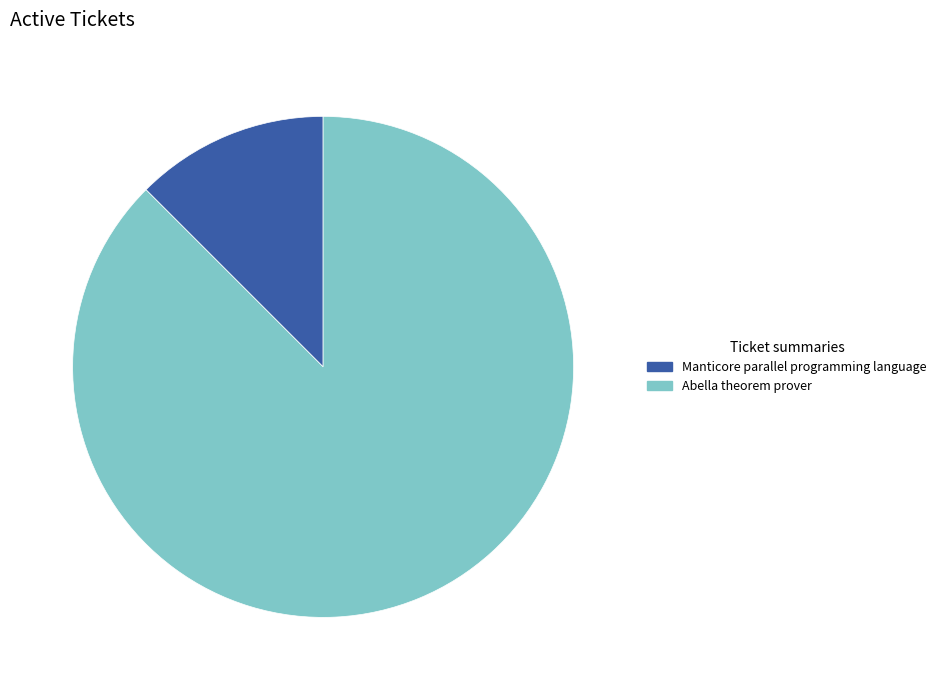

Approximately how many times larger is the value at Abella theorem prover compared to Manticore parallel programming language?

7.0